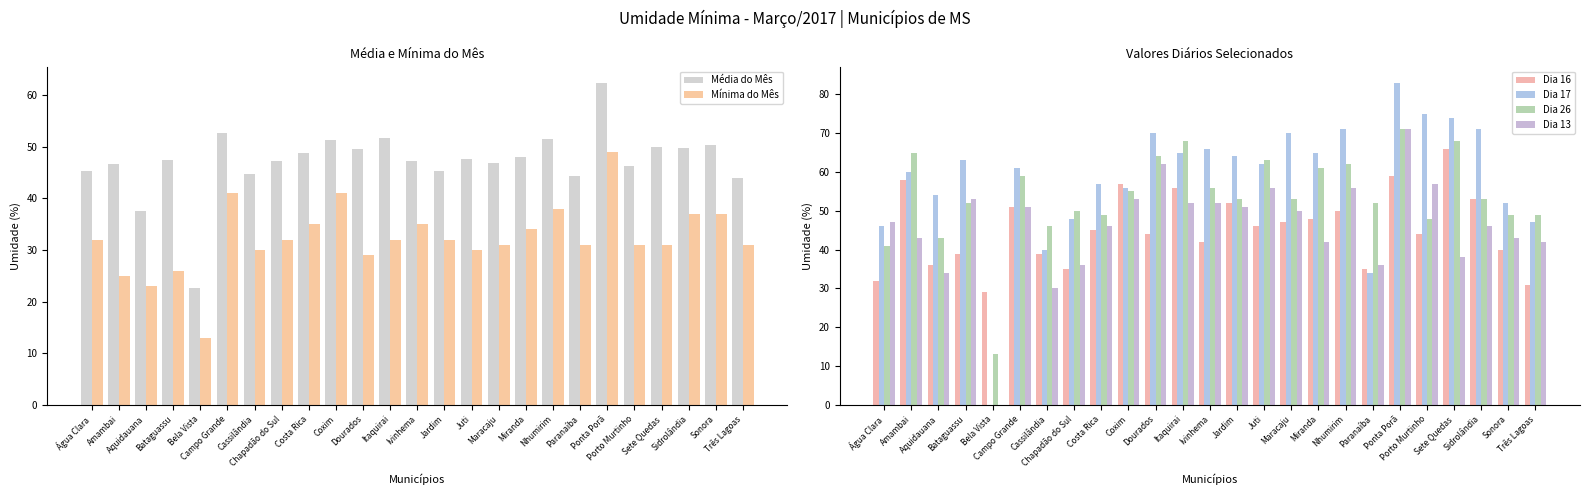

Between Chapadão do Sul and Sonora, which series saw the biggest shift?

Dia 13